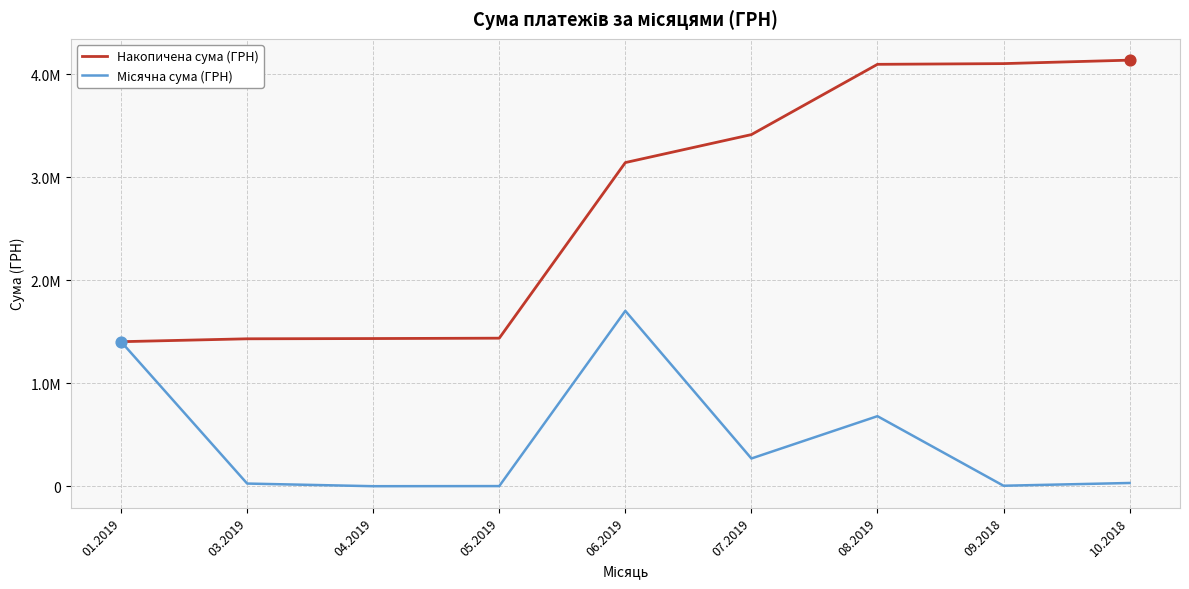

Which series has the largest total across all categories?

Накопичена сума (ГРН)